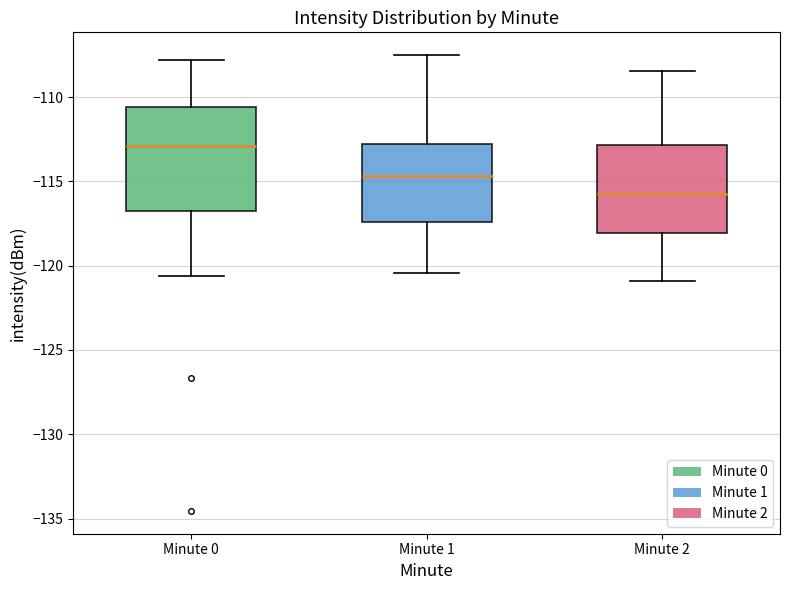

Where does the median line of the box for Minute 1 sit on the y-axis? The values are not printed on the chart, so give them approximately, as read against the axis.

-114.5